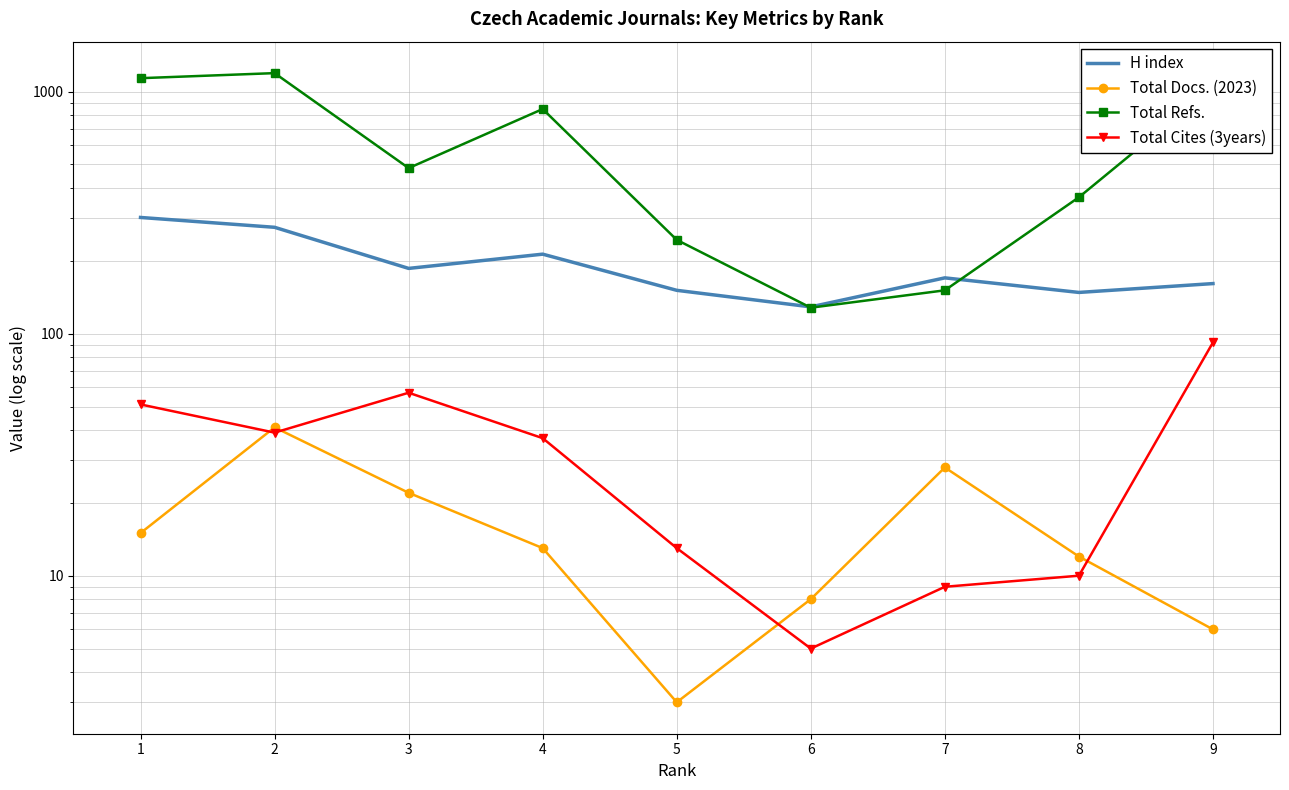

Does the chart have visible grid lines?

Yes